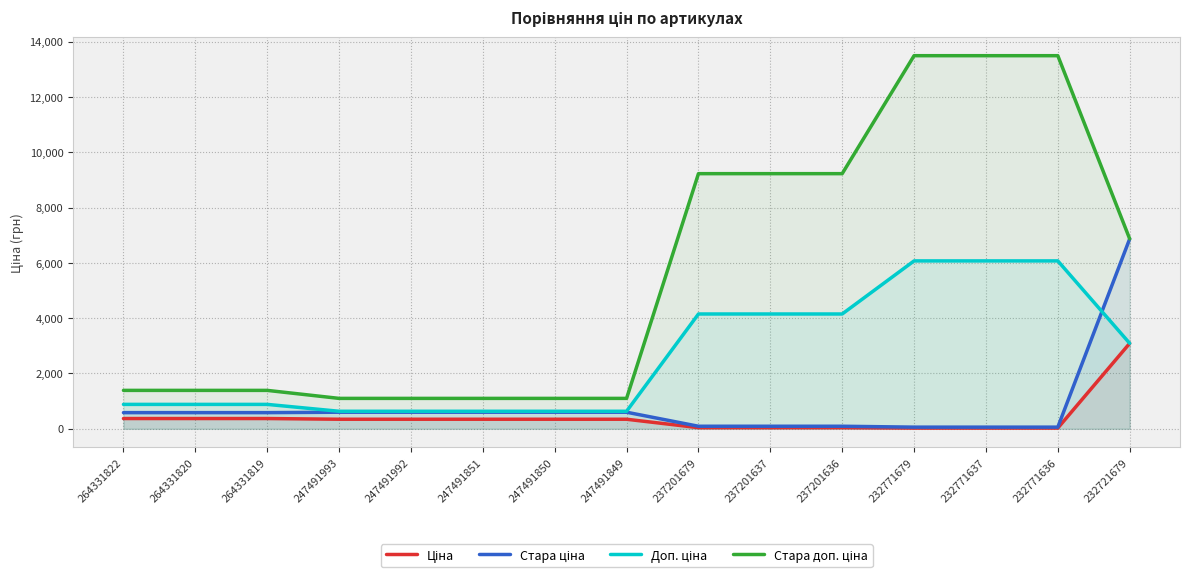

What is the value of the Стара ціна point at the 6th from the left?

599.9